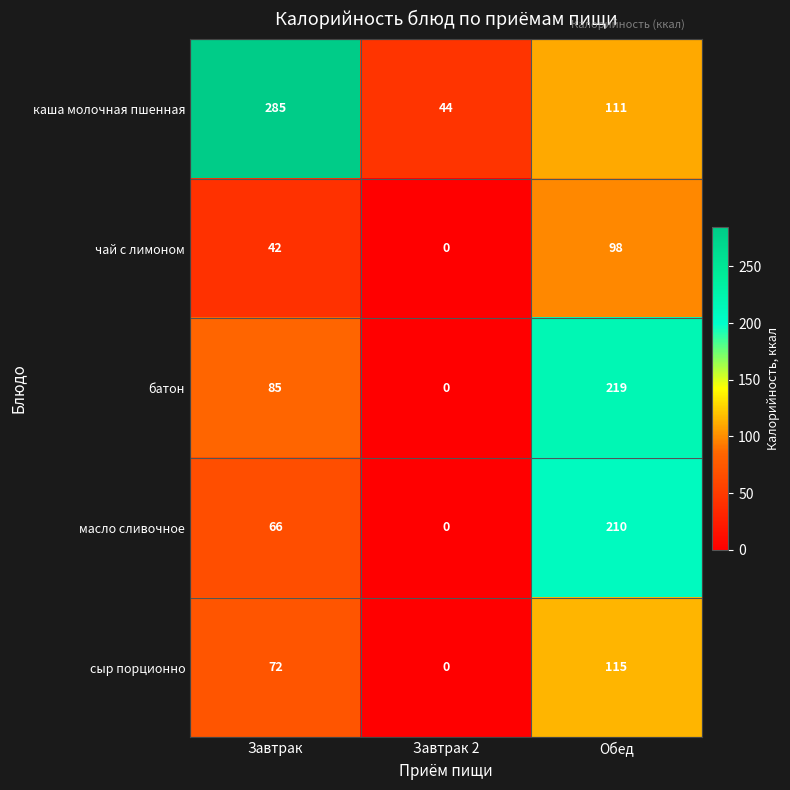

Which category has the highest value across all series?

Завтрак